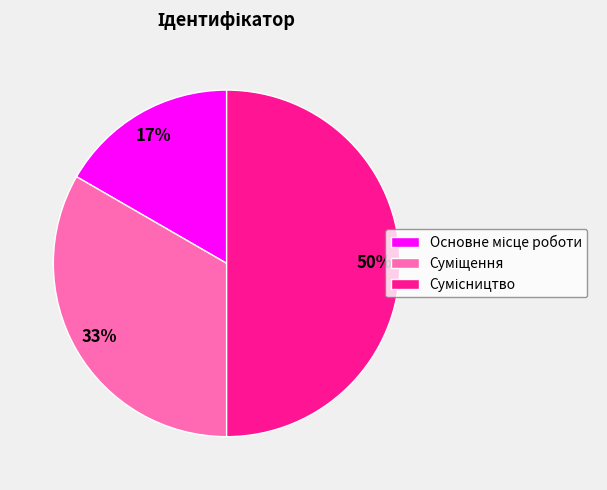

How many segments does this pie chart have?

3